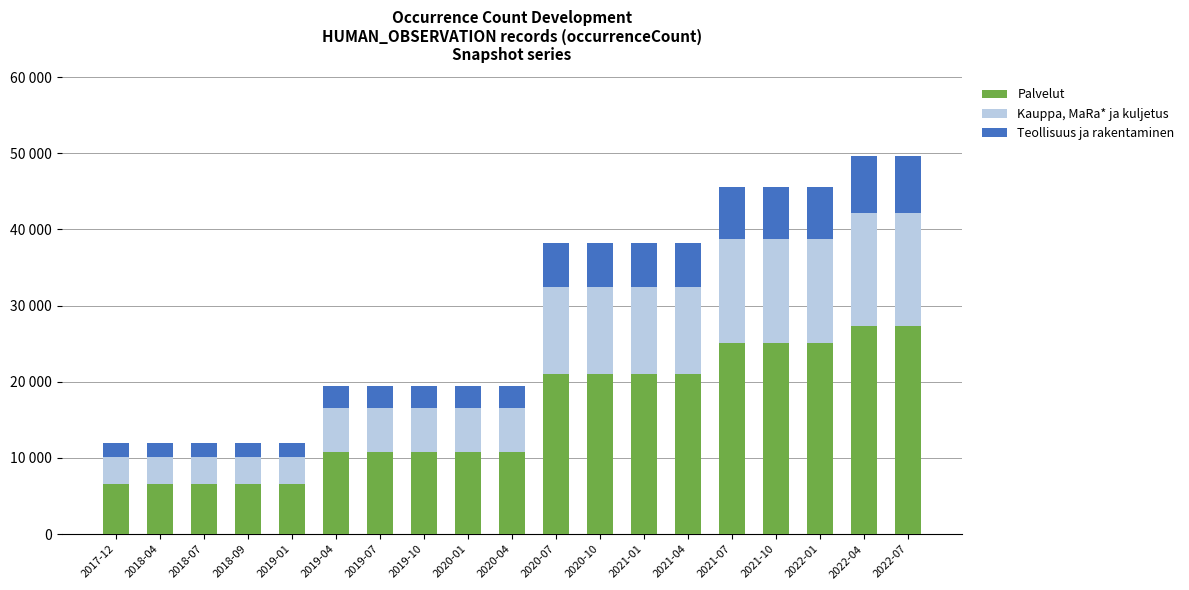

What is the difference between the second highest and minimum values in the Palvelut series?

20699